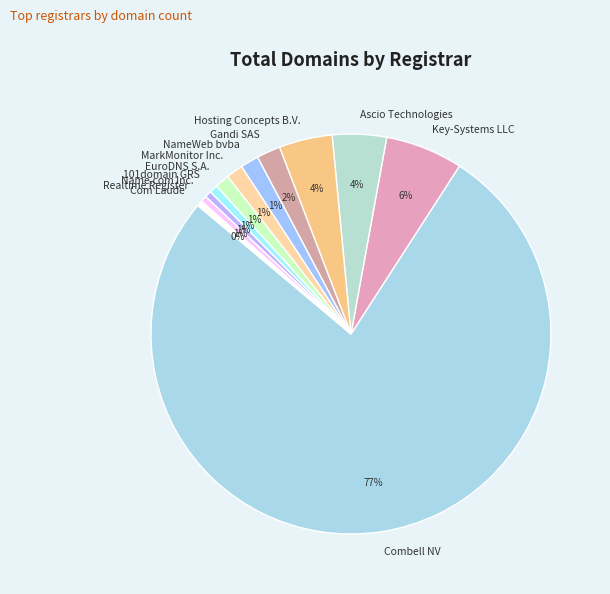

Between Gandi SAS and Realtime Register, which is larger?

Gandi SAS